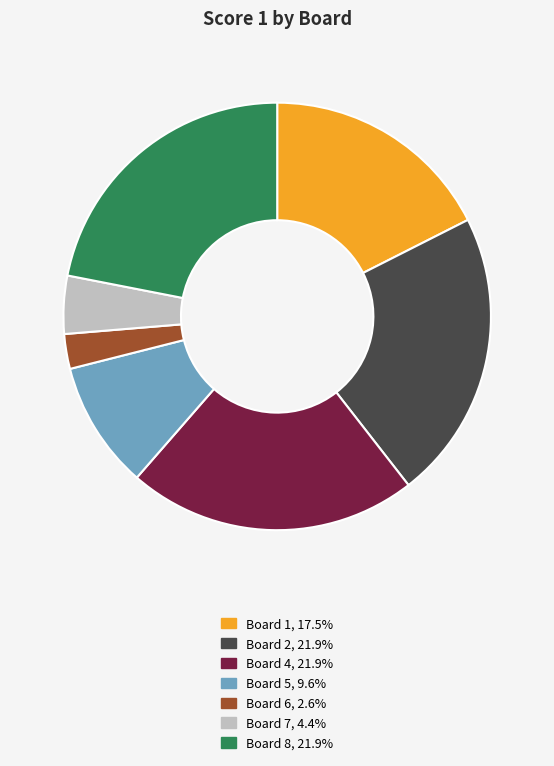

Approximately how many times larger is the value at Board 2, 21.9% compared to Board 5, 9.6%?

2.3